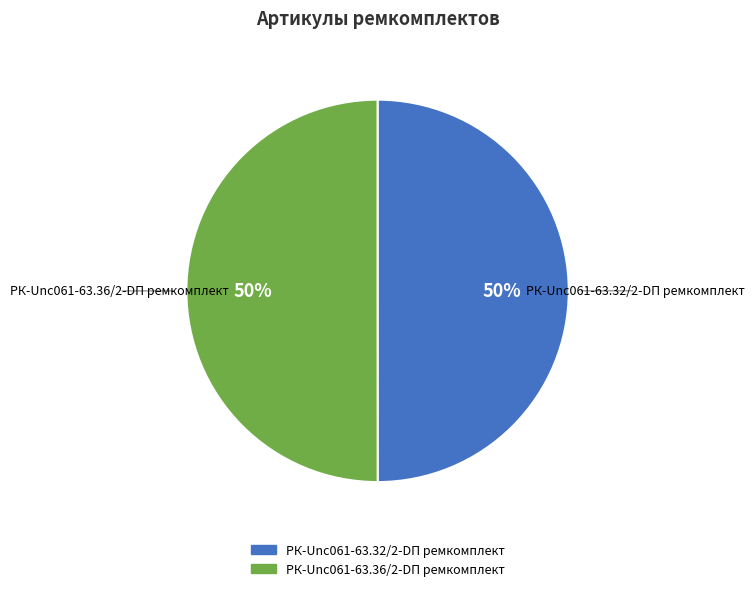

Combined, do РК-Unc061-63.36/2-DП ремкомплект and РК-Unc061-63.32/2-DП ремкомплект account for over 50%?

Yes